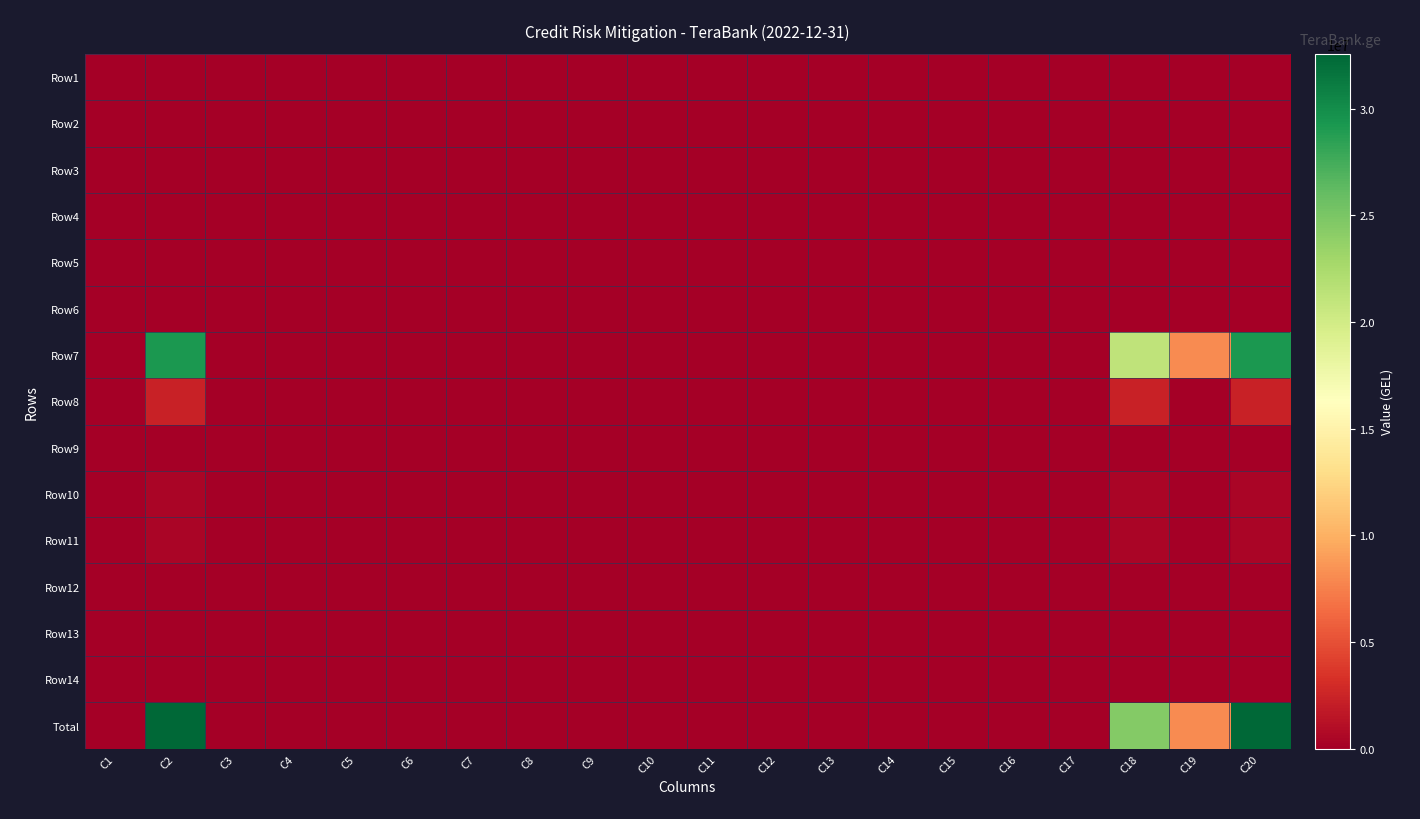

Reading right to left, extract all data points from this chart.

Row1: C20=0.0	C19=0.0	C18=0.0	C17=0.0	C16=0.0	C15=0.0	C14=0.0	C13=0.0	C12=0.0	C11=0.0	C10=0.0	C9=0.0	C8=0.0	C7=0.0	C6=0.0	C5=0.0	C4=0.0	C3=0.0	C2=0.0	C1=0.0
Row2: C20=0.0	C19=0.0	C18=0.0	C17=0.0	C16=0.0	C15=0.0	C14=0.0	C13=0.0	C12=0.0	C11=0.0	C10=0.0	C9=0.0	C8=0.0	C7=0.0	C6=0.0	C5=0.0	C4=0.0	C3=0.0	C2=0.0	C1=0.0
Row3: C20=0.0	C19=0.0	C18=0.0	C17=0.0	C16=0.0	C15=0.0	C14=0.0	C13=0.0	C12=0.0	C11=0.0	C10=0.0	C9=0.0	C8=0.0	C7=0.0	C6=0.0	C5=0.0	C4=0.0	C3=0.0	C2=0.0	C1=0.0
Row4: C20=0.0	C19=0.0	C18=0.0	C17=0.0	C16=0.0	C15=0.0	C14=0.0	C13=0.0	C12=0.0	C11=0.0	C10=0.0	C9=0.0	C8=0.0	C7=0.0	C6=0.0	C5=0.0	C4=0.0	C3=0.0	C2=0.0	C1=0.0
Row5: C20=0.0	C19=0.0	C18=0.0	C17=0.0	C16=0.0	C15=0.0	C14=0.0	C13=0.0	C12=0.0	C11=0.0	C10=0.0	C9=0.0	C8=0.0	C7=0.0	C6=0.0	C5=0.0	C4=0.0	C3=0.0	C2=0.0	C1=0.0
Row6: C20=0.0	C19=0.0	C18=0.0	C17=0.0	C16=0.0	C15=0.0	C14=0.0	C13=0.0	C12=0.0	C11=0.0	C10=0.0	C9=0.0	C8=0.0	C7=0.0	C6=0.0	C5=0.0	C4=0.0	C3=0.0	C2=0.0	C1=0.0
Row7: C20=29253381.8	C19=8121734.4	C18=21131647.4	C17=0.0	C16=0.0	C15=0.0	C14=0.0	C13=0.0	C12=0.0	C11=0.0	C10=0.0	C9=0.0	C8=0.0	C7=0.0	C6=0.0	C5=0.0	C4=0.0	C3=0.0	C2=29253381.8	C1=0.0
Row8: C20=2385392.5	C19=0.0	C18=2385392.5	C17=0.0	C16=0.0	C15=0.0	C14=0.0	C13=0.0	C12=0.0	C11=0.0	C10=0.0	C9=0.0	C8=0.0	C7=0.0	C6=0.0	C5=0.0	C4=0.0	C3=0.0	C2=2385392.5	C1=0.0
Row9: C20=0.0	C19=0.0	C18=0.0	C17=0.0	C16=0.0	C15=0.0	C14=0.0	C13=0.0	C12=0.0	C11=0.0	C10=0.0	C9=0.0	C8=0.0	C7=0.0	C6=0.0	C5=0.0	C4=0.0	C3=0.0	C2=0.0	C1=0.0
Row10: C20=500003.6	C19=0.0	C18=500003.6	C17=0.0	C16=0.0	C15=0.0	C14=0.0	C13=0.0	C12=0.0	C11=0.0	C10=0.0	C9=0.0	C8=0.0	C7=0.0	C6=0.0	C5=0.0	C4=0.0	C3=0.0	C2=500003.6	C1=0.0
Row11: C20=427740.3	C19=0.0	C18=427740.3	C17=0.0	C16=0.0	C15=0.0	C14=0.0	C13=0.0	C12=0.0	C11=0.0	C10=0.0	C9=0.0	C8=0.0	C7=0.0	C6=0.0	C5=0.0	C4=0.0	C3=0.0	C2=427740.3	C1=0.0
Row12: C20=0.0	C19=0.0	C18=0.0	C17=0.0	C16=0.0	C15=0.0	C14=0.0	C13=0.0	C12=0.0	C11=0.0	C10=0.0	C9=0.0	C8=0.0	C7=0.0	C6=0.0	C5=0.0	C4=0.0	C3=0.0	C2=0.0	C1=0.0
Row13: C20=0.0	C19=0.0	C18=0.0	C17=0.0	C16=0.0	C15=0.0	C14=0.0	C13=0.0	C12=0.0	C11=0.0	C10=0.0	C9=0.0	C8=0.0	C7=0.0	C6=0.0	C5=0.0	C4=0.0	C3=0.0	C2=0.0	C1=0.0
Row14: C20=0.0	C19=0.0	C18=0.0	C17=0.0	C16=0.0	C15=0.0	C14=0.0	C13=0.0	C12=0.0	C11=0.0	C10=0.0	C9=0.0	C8=0.0	C7=0.0	C6=0.0	C5=0.0	C4=0.0	C3=0.0	C2=0.0	C1=0.0
Total: C20=32566518.2	C19=8121734.4	C18=24444783.8	C17=0.0	C16=0.0	C15=0.0	C14=0.0	C13=0.0	C12=0.0	C11=0.0	C10=0.0	C9=0.0	C8=0.0	C7=0.0	C6=0.0	C5=0.0	C4=0.0	C3=0.0	C2=32566518.2	C1=0.0